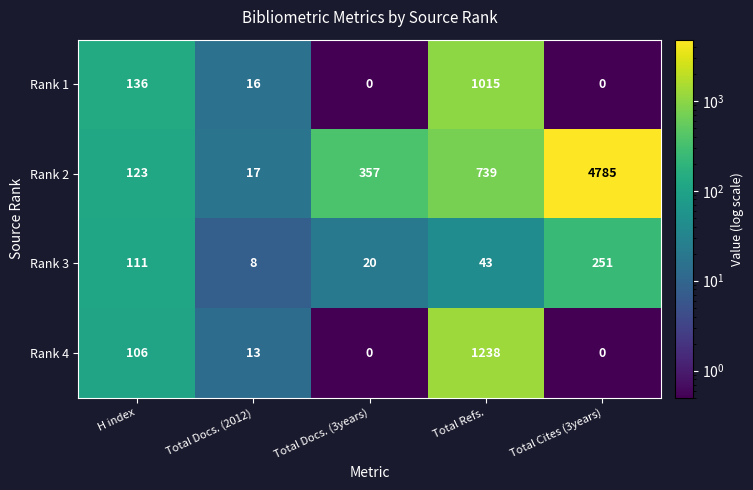

List the series in order of their peak value, highest first.

Rank 2, Rank 4, Rank 1, Rank 3